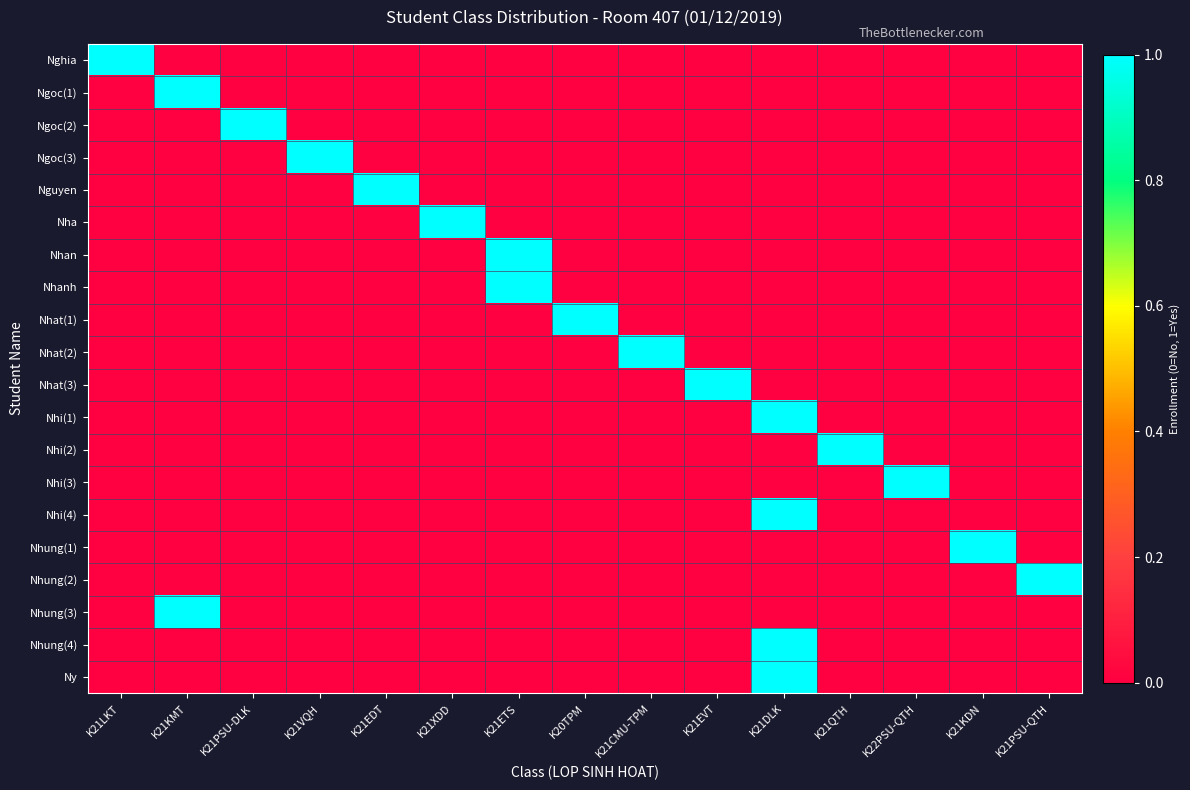

Reading left to right, list all the values displayed in this chart.

Nghia: K21LKT=1	K21KMT=0	K21PSU-DLK=0	K21VQH=0	K21EDT=0	K21XDD=0	K21ETS=0	K20TPM=0	K21CMU-TPM=0	K21EVT=0	K21DLK=0	K21QTH=0	K22PSU-QTH=0	K21KDN=0	K21PSU-QTH=0
Ngoc(1): K21LKT=0	K21KMT=1	K21PSU-DLK=0	K21VQH=0	K21EDT=0	K21XDD=0	K21ETS=0	K20TPM=0	K21CMU-TPM=0	K21EVT=0	K21DLK=0	K21QTH=0	K22PSU-QTH=0	K21KDN=0	K21PSU-QTH=0
Ngoc(2): K21LKT=0	K21KMT=0	K21PSU-DLK=1	K21VQH=0	K21EDT=0	K21XDD=0	K21ETS=0	K20TPM=0	K21CMU-TPM=0	K21EVT=0	K21DLK=0	K21QTH=0	K22PSU-QTH=0	K21KDN=0	K21PSU-QTH=0
Ngoc(3): K21LKT=0	K21KMT=0	K21PSU-DLK=0	K21VQH=1	K21EDT=0	K21XDD=0	K21ETS=0	K20TPM=0	K21CMU-TPM=0	K21EVT=0	K21DLK=0	K21QTH=0	K22PSU-QTH=0	K21KDN=0	K21PSU-QTH=0
Nguyen: K21LKT=0	K21KMT=0	K21PSU-DLK=0	K21VQH=0	K21EDT=1	K21XDD=0	K21ETS=0	K20TPM=0	K21CMU-TPM=0	K21EVT=0	K21DLK=0	K21QTH=0	K22PSU-QTH=0	K21KDN=0	K21PSU-QTH=0
Nha: K21LKT=0	K21KMT=0	K21PSU-DLK=0	K21VQH=0	K21EDT=0	K21XDD=1	K21ETS=0	K20TPM=0	K21CMU-TPM=0	K21EVT=0	K21DLK=0	K21QTH=0	K22PSU-QTH=0	K21KDN=0	K21PSU-QTH=0
Nhan: K21LKT=0	K21KMT=0	K21PSU-DLK=0	K21VQH=0	K21EDT=0	K21XDD=0	K21ETS=1	K20TPM=0	K21CMU-TPM=0	K21EVT=0	K21DLK=0	K21QTH=0	K22PSU-QTH=0	K21KDN=0	K21PSU-QTH=0
Nhanh: K21LKT=0	K21KMT=0	K21PSU-DLK=0	K21VQH=0	K21EDT=0	K21XDD=0	K21ETS=1	K20TPM=0	K21CMU-TPM=0	K21EVT=0	K21DLK=0	K21QTH=0	K22PSU-QTH=0	K21KDN=0	K21PSU-QTH=0
Nhat(1): K21LKT=0	K21KMT=0	K21PSU-DLK=0	K21VQH=0	K21EDT=0	K21XDD=0	K21ETS=0	K20TPM=1	K21CMU-TPM=0	K21EVT=0	K21DLK=0	K21QTH=0	K22PSU-QTH=0	K21KDN=0	K21PSU-QTH=0
Nhat(2): K21LKT=0	K21KMT=0	K21PSU-DLK=0	K21VQH=0	K21EDT=0	K21XDD=0	K21ETS=0	K20TPM=0	K21CMU-TPM=1	K21EVT=0	K21DLK=0	K21QTH=0	K22PSU-QTH=0	K21KDN=0	K21PSU-QTH=0
Nhat(3): K21LKT=0	K21KMT=0	K21PSU-DLK=0	K21VQH=0	K21EDT=0	K21XDD=0	K21ETS=0	K20TPM=0	K21CMU-TPM=0	K21EVT=1	K21DLK=0	K21QTH=0	K22PSU-QTH=0	K21KDN=0	K21PSU-QTH=0
Nhi(1): K21LKT=0	K21KMT=0	K21PSU-DLK=0	K21VQH=0	K21EDT=0	K21XDD=0	K21ETS=0	K20TPM=0	K21CMU-TPM=0	K21EVT=0	K21DLK=1	K21QTH=0	K22PSU-QTH=0	K21KDN=0	K21PSU-QTH=0
Nhi(2): K21LKT=0	K21KMT=0	K21PSU-DLK=0	K21VQH=0	K21EDT=0	K21XDD=0	K21ETS=0	K20TPM=0	K21CMU-TPM=0	K21EVT=0	K21DLK=0	K21QTH=1	K22PSU-QTH=0	K21KDN=0	K21PSU-QTH=0
Nhi(3): K21LKT=0	K21KMT=0	K21PSU-DLK=0	K21VQH=0	K21EDT=0	K21XDD=0	K21ETS=0	K20TPM=0	K21CMU-TPM=0	K21EVT=0	K21DLK=0	K21QTH=0	K22PSU-QTH=1	K21KDN=0	K21PSU-QTH=0
Nhi(4): K21LKT=0	K21KMT=0	K21PSU-DLK=0	K21VQH=0	K21EDT=0	K21XDD=0	K21ETS=0	K20TPM=0	K21CMU-TPM=0	K21EVT=0	K21DLK=1	K21QTH=0	K22PSU-QTH=0	K21KDN=0	K21PSU-QTH=0
Nhung(1): K21LKT=0	K21KMT=0	K21PSU-DLK=0	K21VQH=0	K21EDT=0	K21XDD=0	K21ETS=0	K20TPM=0	K21CMU-TPM=0	K21EVT=0	K21DLK=0	K21QTH=0	K22PSU-QTH=0	K21KDN=1	K21PSU-QTH=0
Nhung(2): K21LKT=0	K21KMT=0	K21PSU-DLK=0	K21VQH=0	K21EDT=0	K21XDD=0	K21ETS=0	K20TPM=0	K21CMU-TPM=0	K21EVT=0	K21DLK=0	K21QTH=0	K22PSU-QTH=0	K21KDN=0	K21PSU-QTH=1
Nhung(3): K21LKT=0	K21KMT=1	K21PSU-DLK=0	K21VQH=0	K21EDT=0	K21XDD=0	K21ETS=0	K20TPM=0	K21CMU-TPM=0	K21EVT=0	K21DLK=0	K21QTH=0	K22PSU-QTH=0	K21KDN=0	K21PSU-QTH=0
Nhung(4): K21LKT=0	K21KMT=0	K21PSU-DLK=0	K21VQH=0	K21EDT=0	K21XDD=0	K21ETS=0	K20TPM=0	K21CMU-TPM=0	K21EVT=0	K21DLK=1	K21QTH=0	K22PSU-QTH=0	K21KDN=0	K21PSU-QTH=0
Ny: K21LKT=0	K21KMT=0	K21PSU-DLK=0	K21VQH=0	K21EDT=0	K21XDD=0	K21ETS=0	K20TPM=0	K21CMU-TPM=0	K21EVT=0	K21DLK=1	K21QTH=0	K22PSU-QTH=0	K21KDN=0	K21PSU-QTH=0